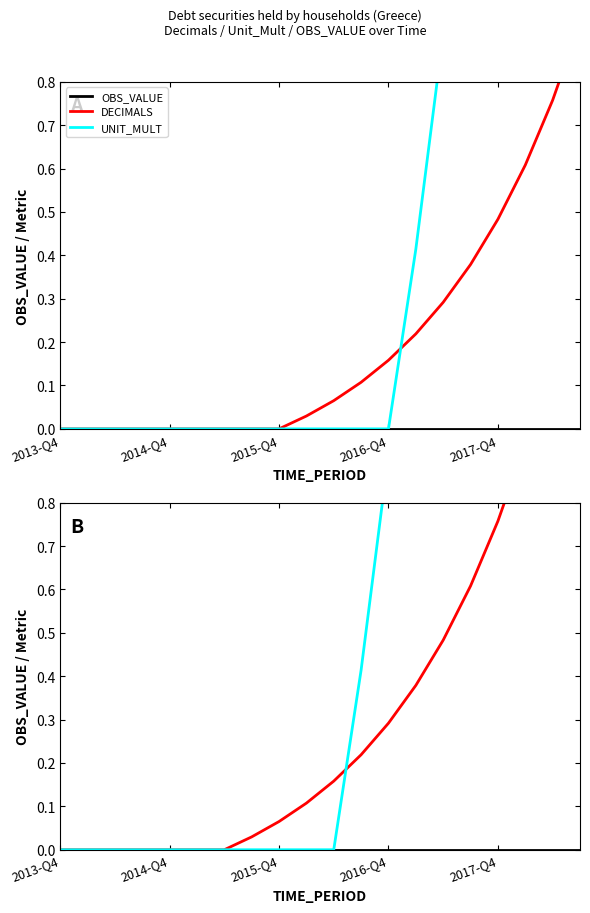

At which category does the chart reach its peak across all series?

19